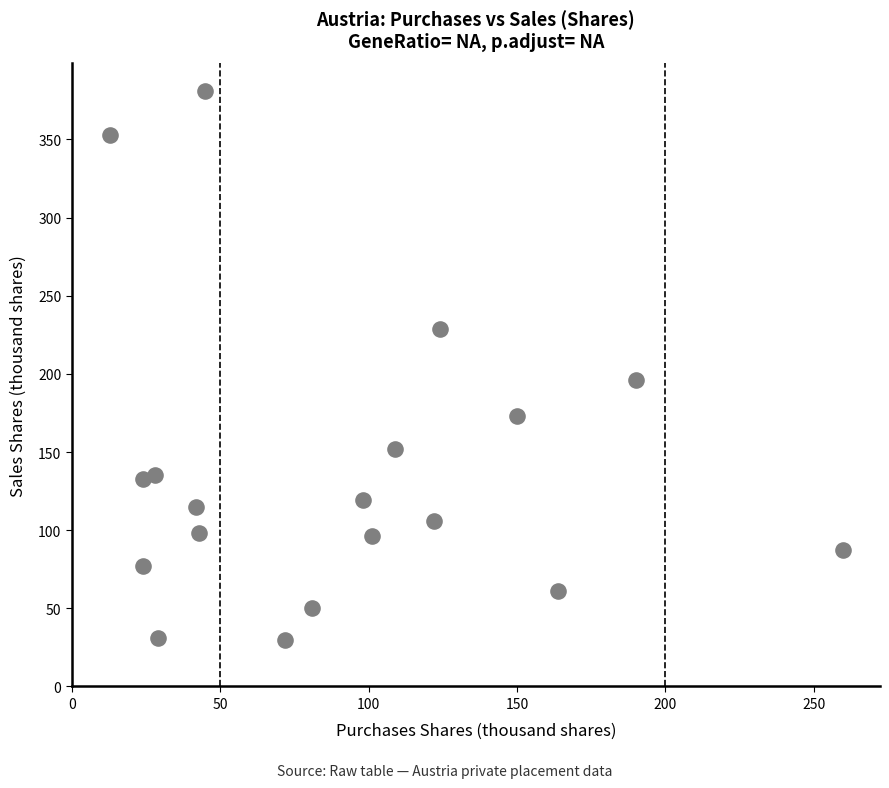

What is the range of X values (max minus min)?

247